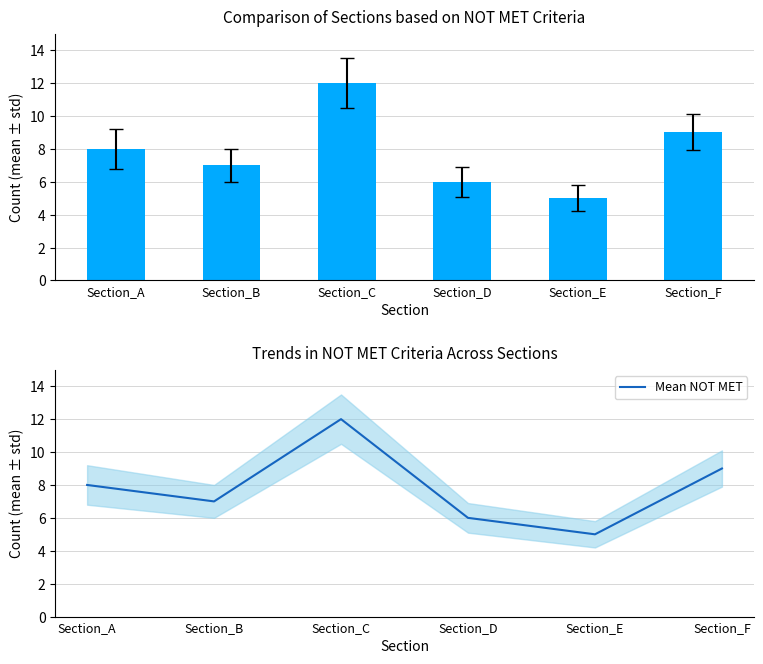

At which category does the chart reach its minimum across all series?

Section_E